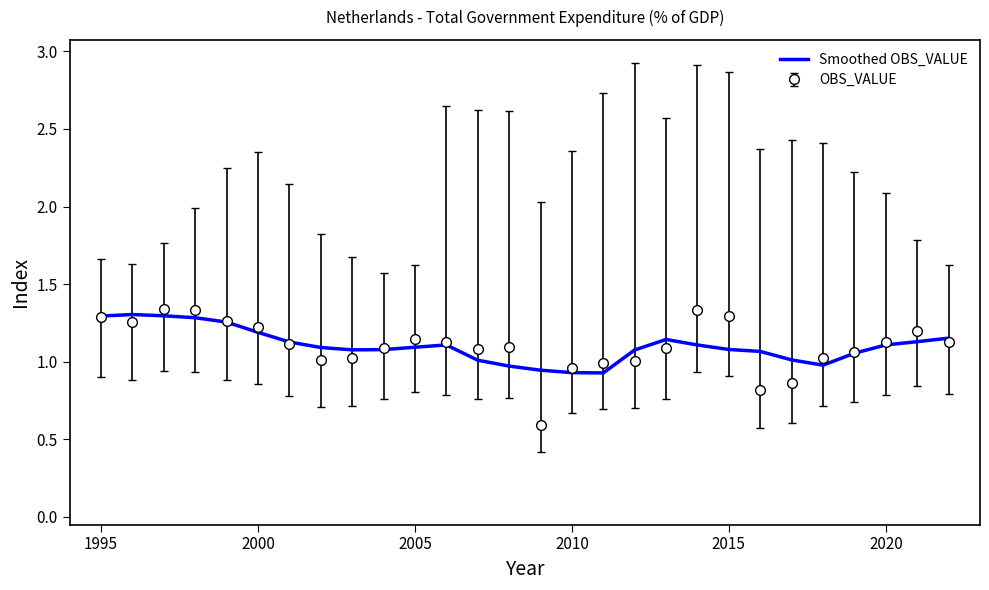

Which series has the largest range (max minus min)?

OBS_VALUE